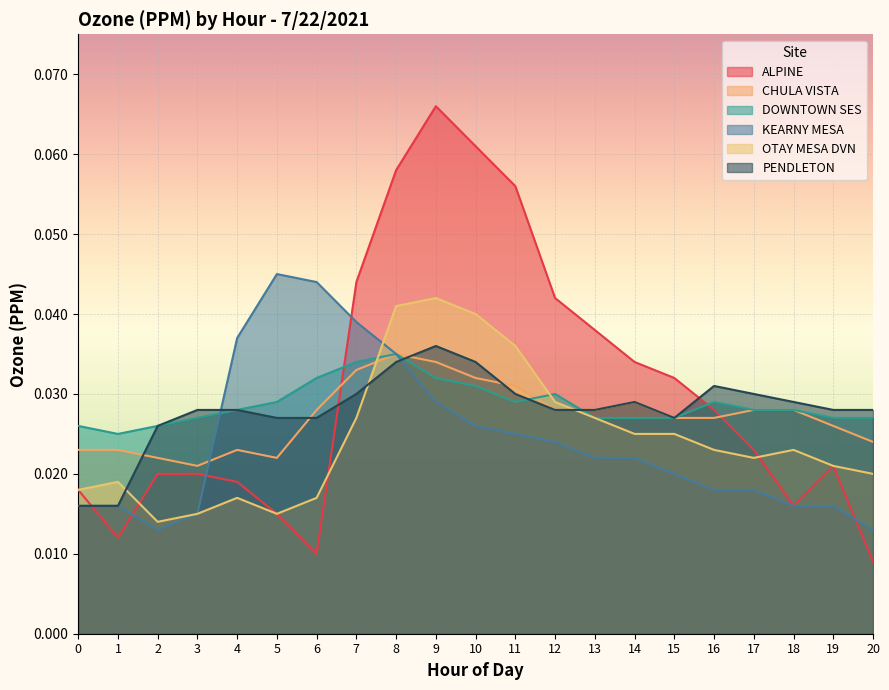

How many interior local peaks does the KEARNY MESA series have?

1